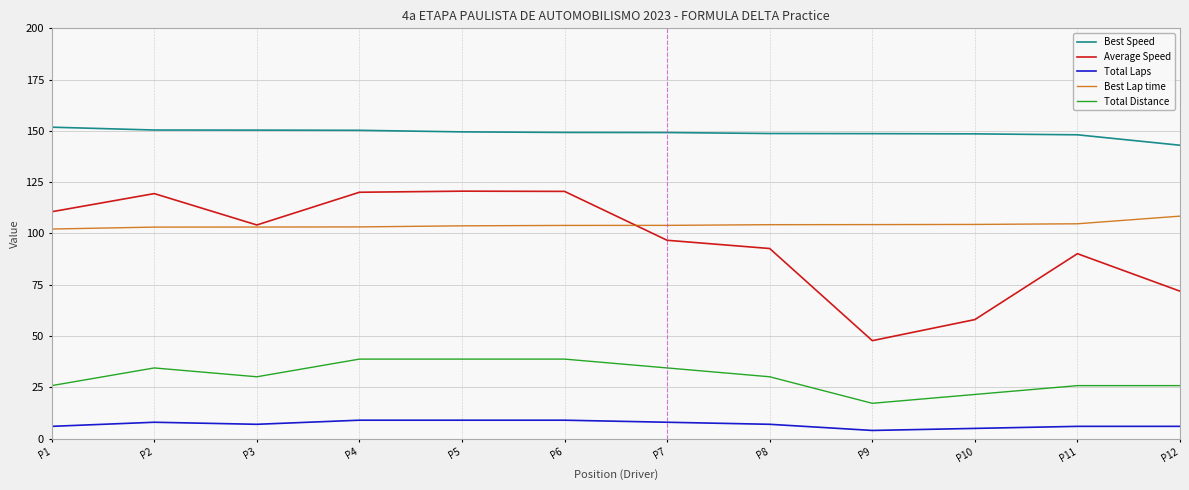

What is the minimum value for Best Speed?

143.0